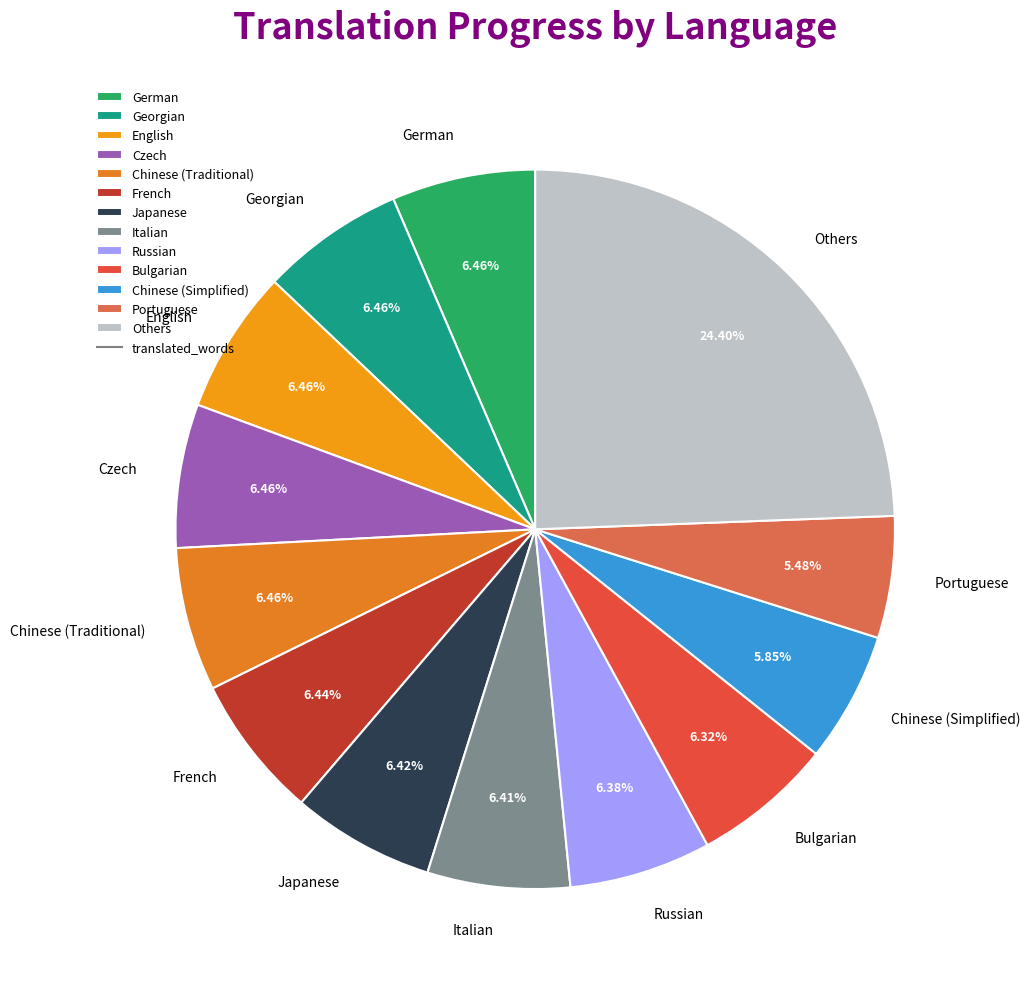

Approximately how many times larger is the value at German compared to French?

1.0